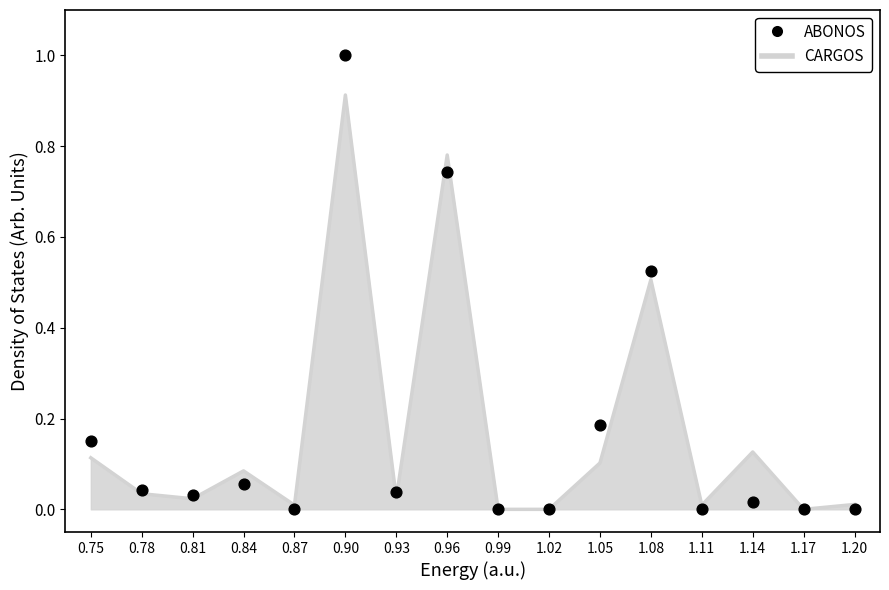

What is the change in value from 0.96 to 1.11?

-0.7